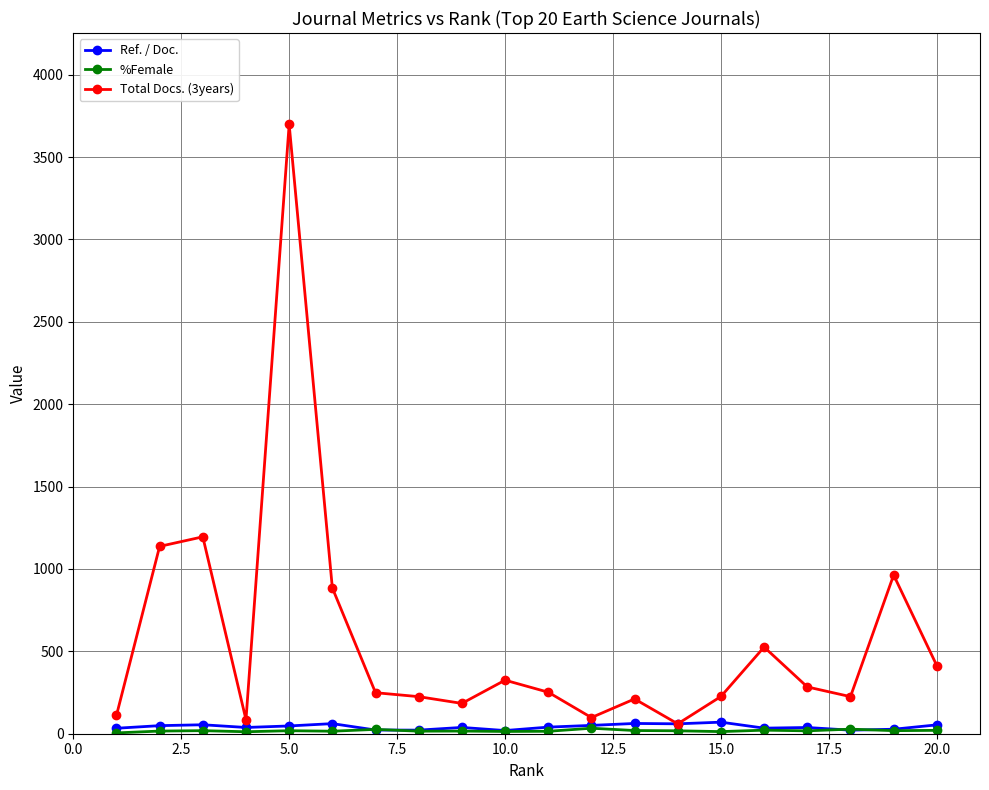

What is the value of the Total Docs. (3years) point at the 19th from the left?

963.0